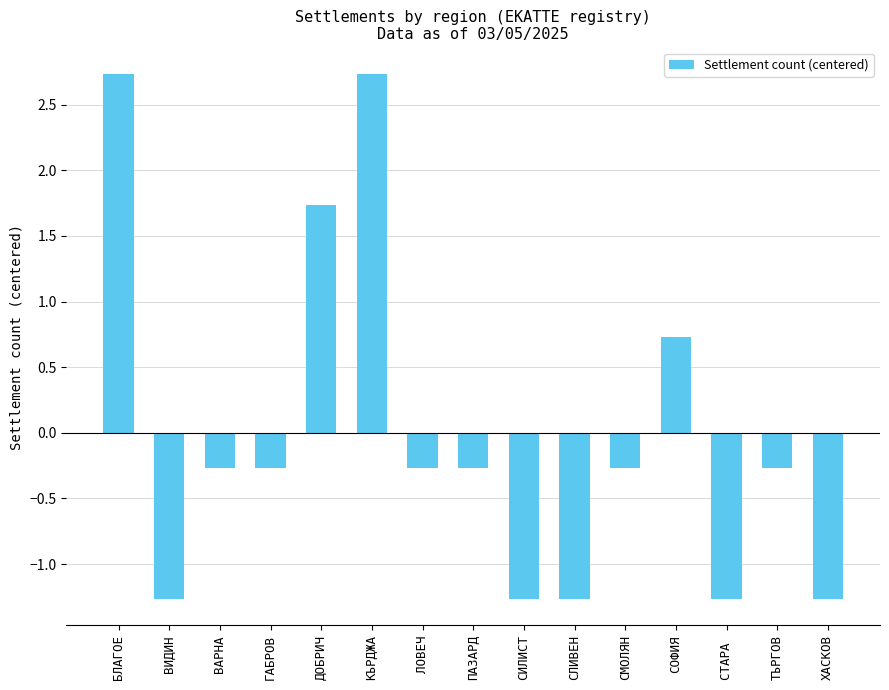

What position from the right is ДОБРИЧ?

11